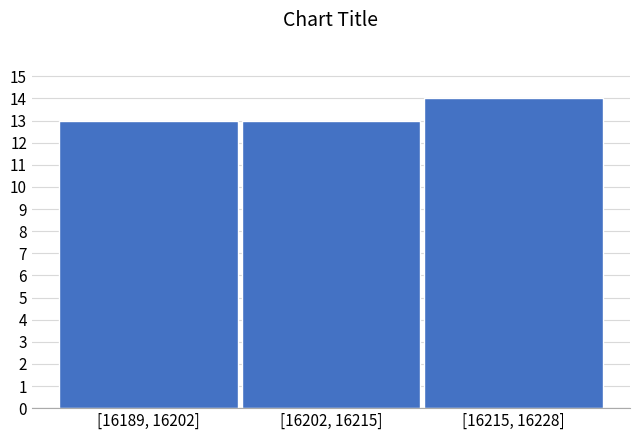

Reading left to right, transcribe all the data shown in this chart.

13	13	14